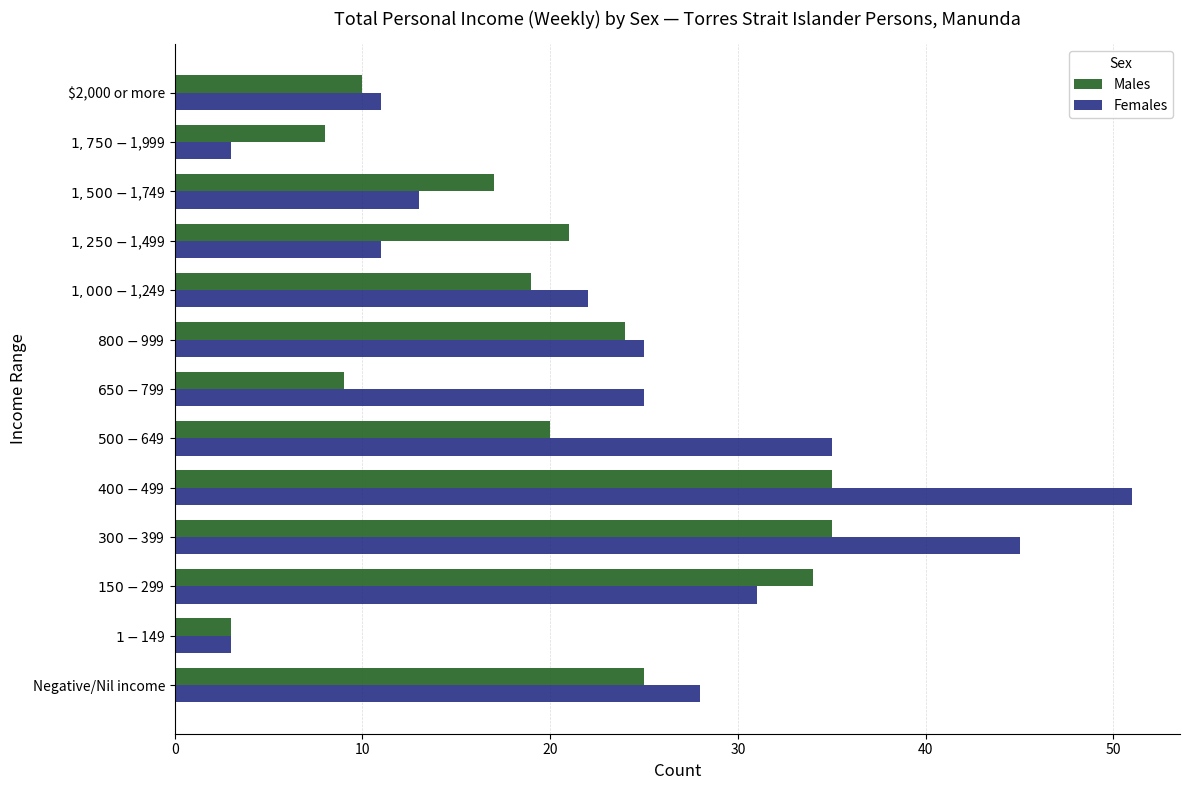

The value of Males at $2,000 or more is 5. True or false?

False